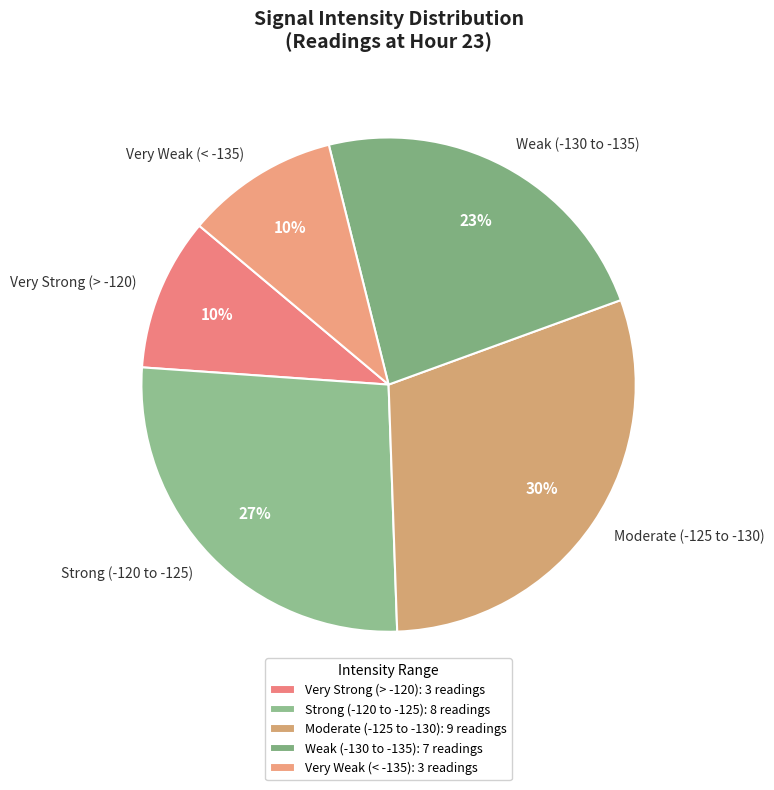

To the nearest percent, what percentage of the pie is Strong (-120 to -125)?

27%